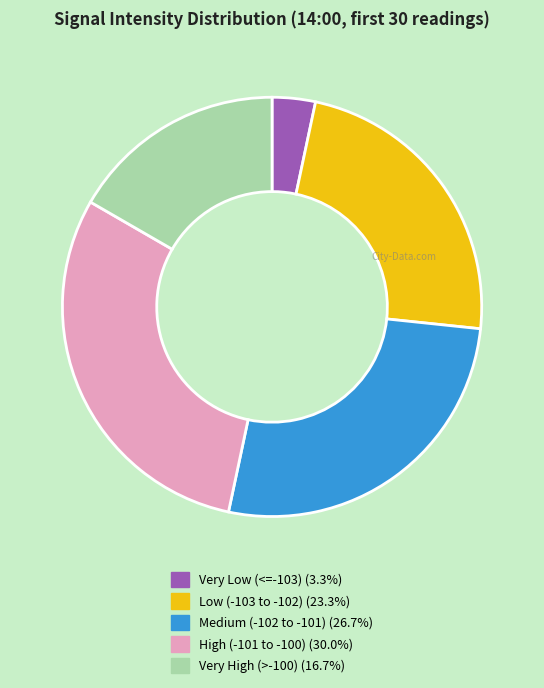

How many slices are in this pie chart?

5